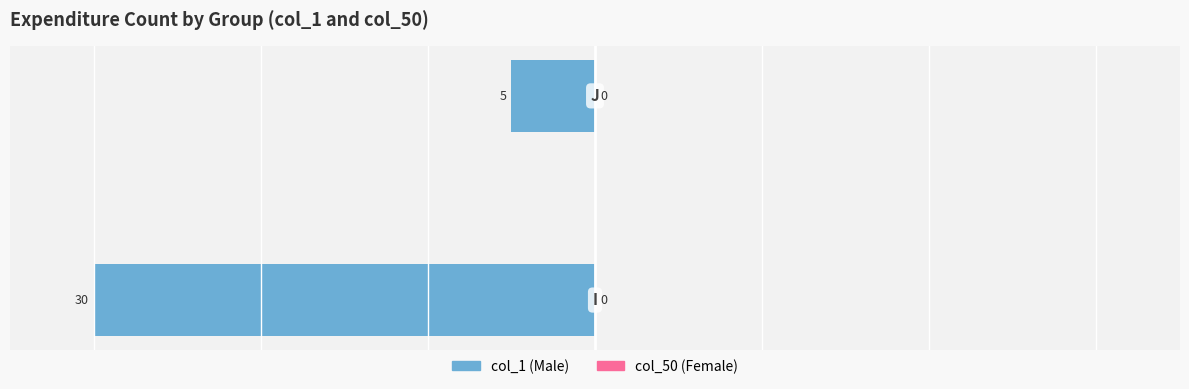

Are the bars horizontal?

Yes